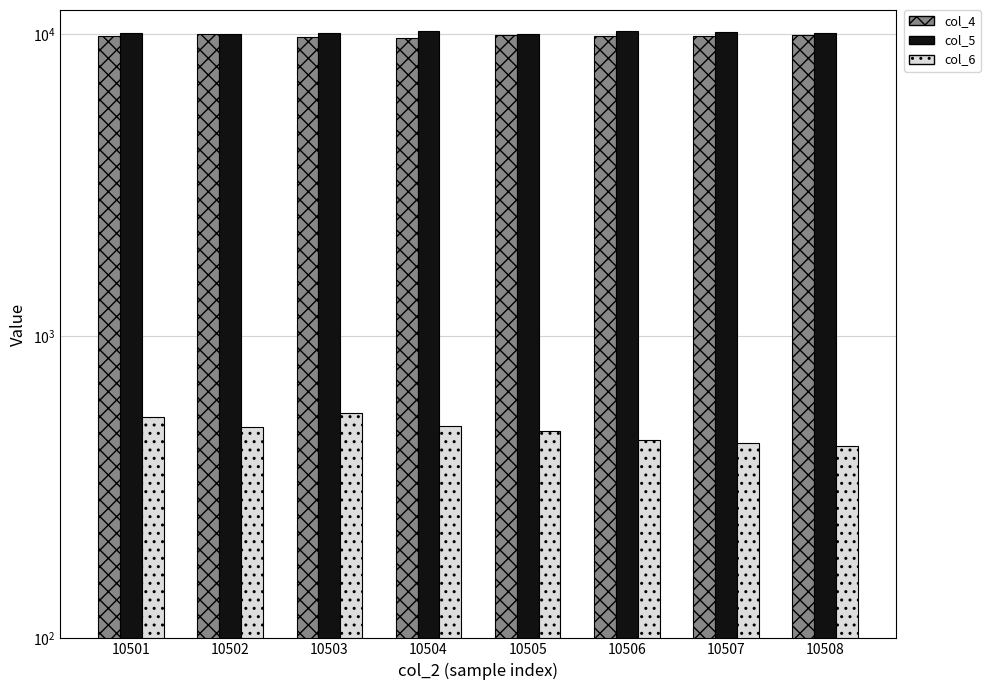

Rank the series at 10507 from highest to lowest value.

col_5, col_4, col_6